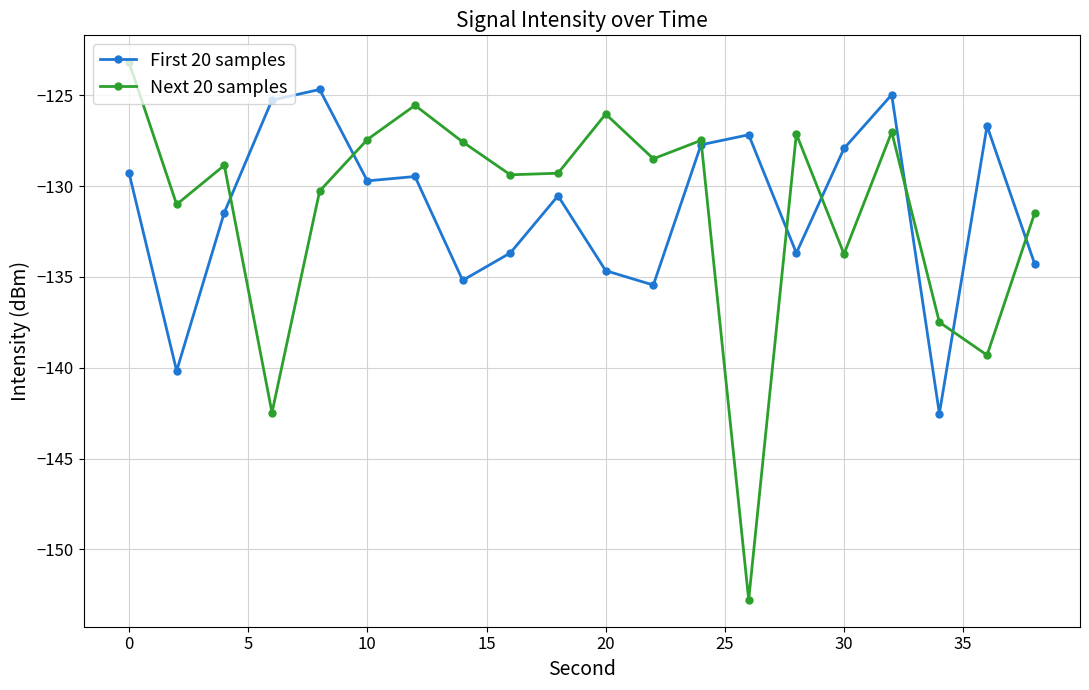

What is the highest value of the First 20 samples series?

-124.7